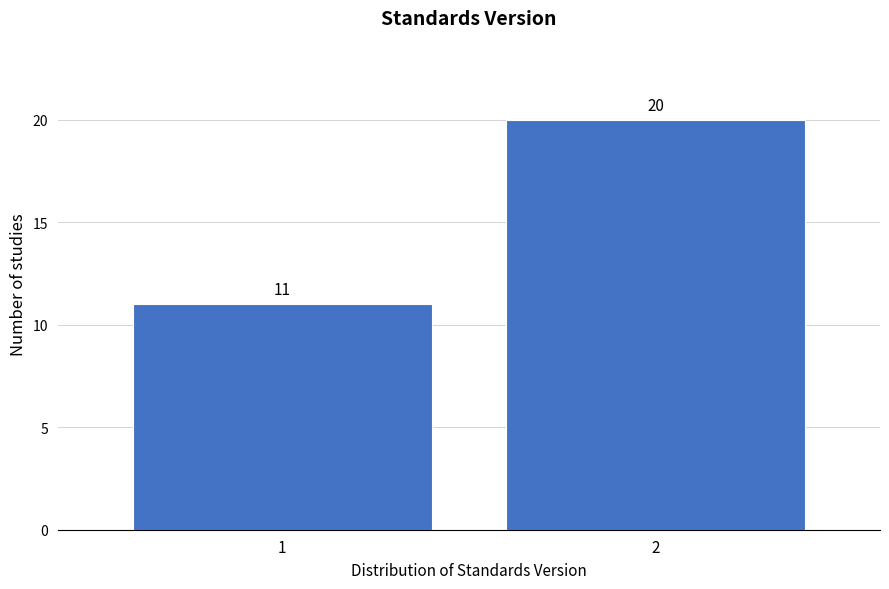

Reading left to right, what are all the values shown in this chart?

1=11	2=20